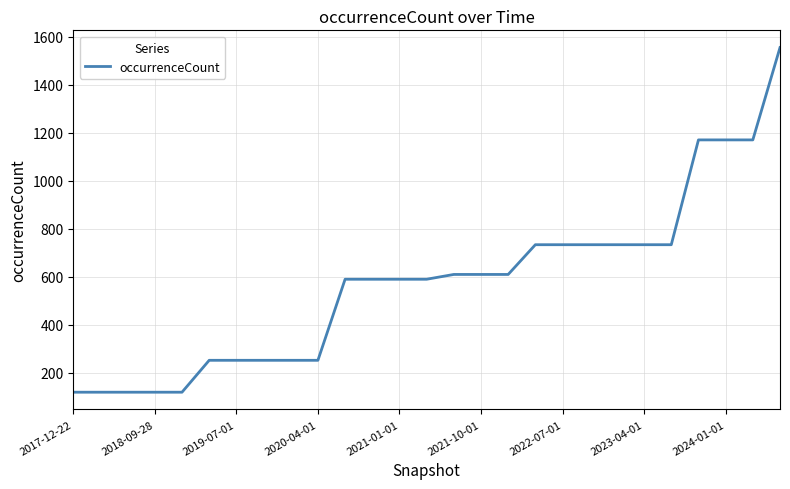

What is the difference between the maximum and minimum values?

1437